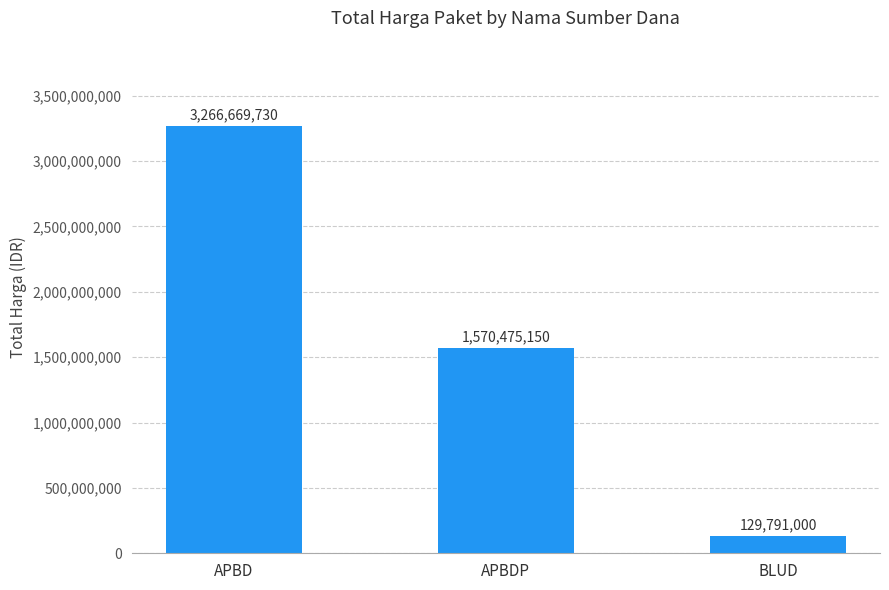

Where is the data nearest to the value 1698230365?

APBDP